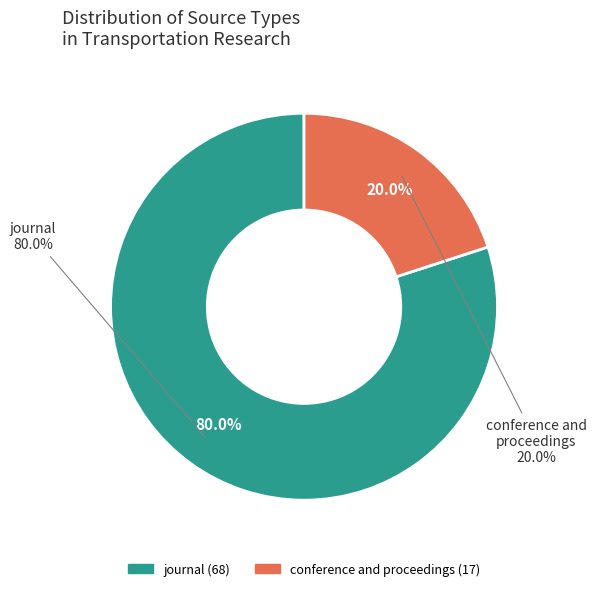

Is it true that conference and proceedings is 32% of the pie?

False